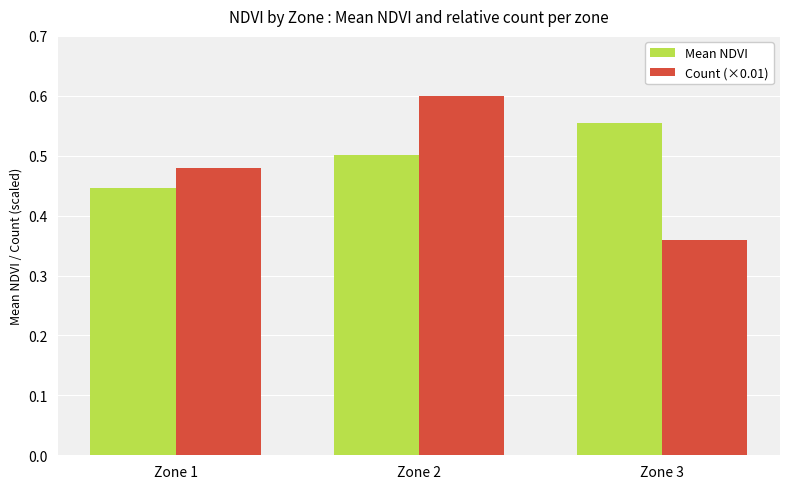

At which label is Mean NDVI closest to 0?

Zone 1